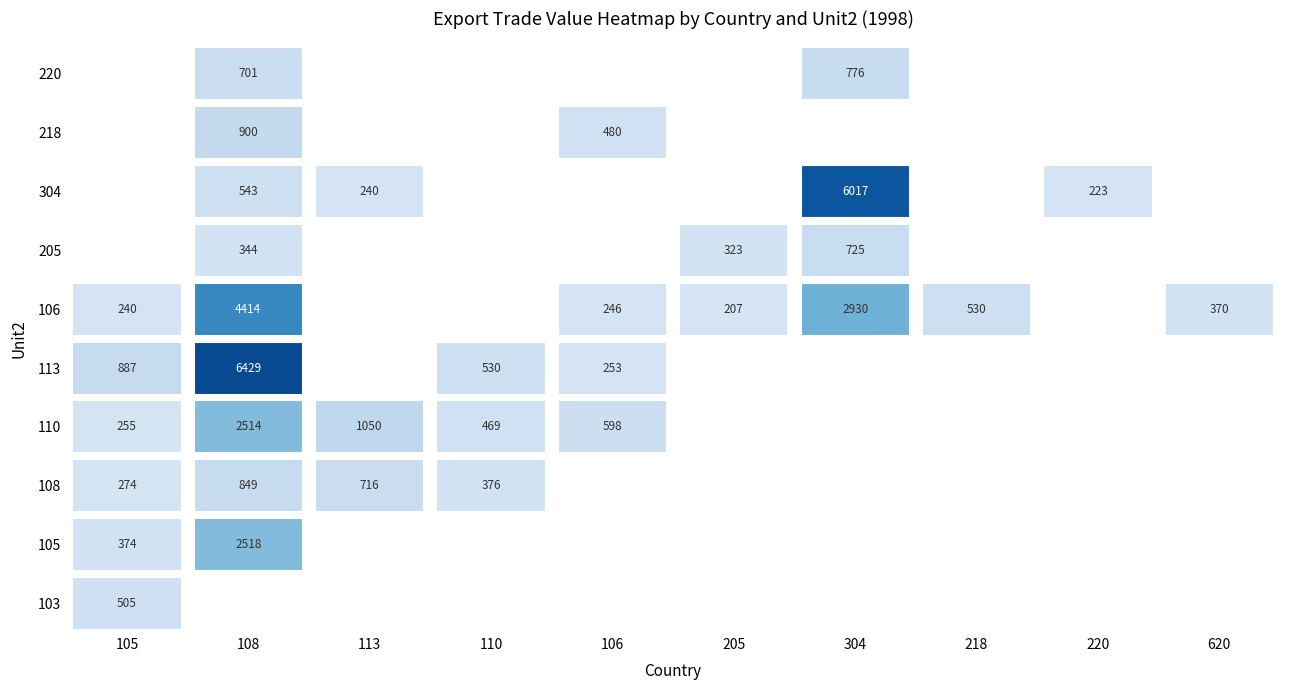

How many data points in 110 are above 255?

4